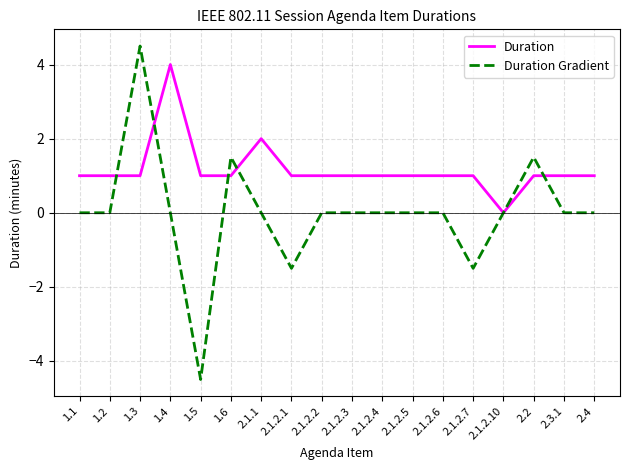

Reading right to left, what are all the values shown in this chart?

Duration: 1.0	1.0	1.0	0.0	1.0	1.0	1.0	1.0	1.0	1.0	1.0	2.0	1.0	1.0	4.0	1.0	1.0	1.0
Duration Gradient: 0.0	0.0	1.5	0.0	-1.5	0.0	0.0	0.0	0.0	0.0	-1.5	0.0	1.5	-4.5	0.0	4.5	0.0	0.0